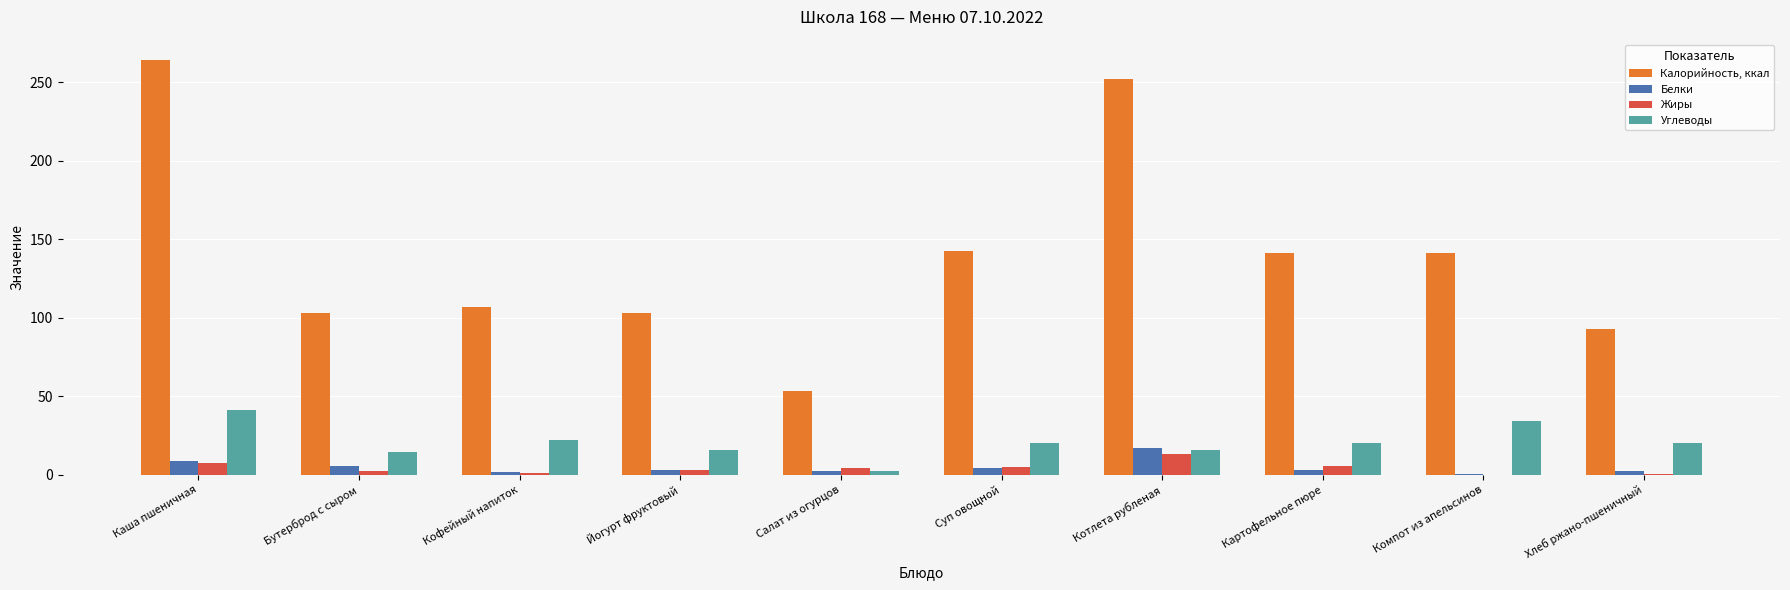

Which series has the largest range (max minus min)?

Калорийность, ккал